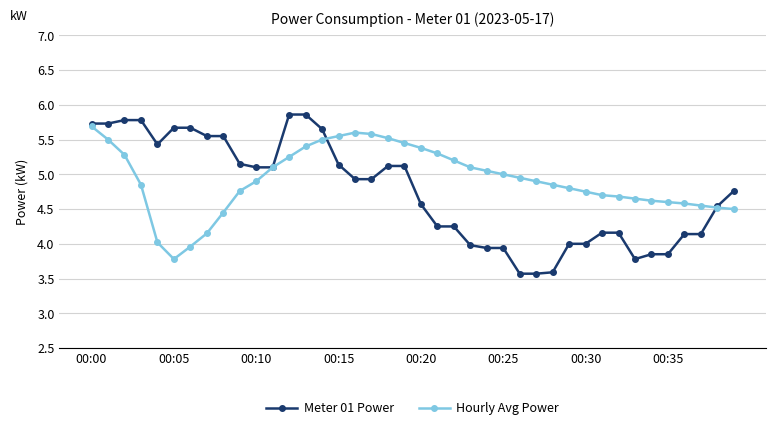

What is the lowest value of the Hourly Avg Power series?

3.8